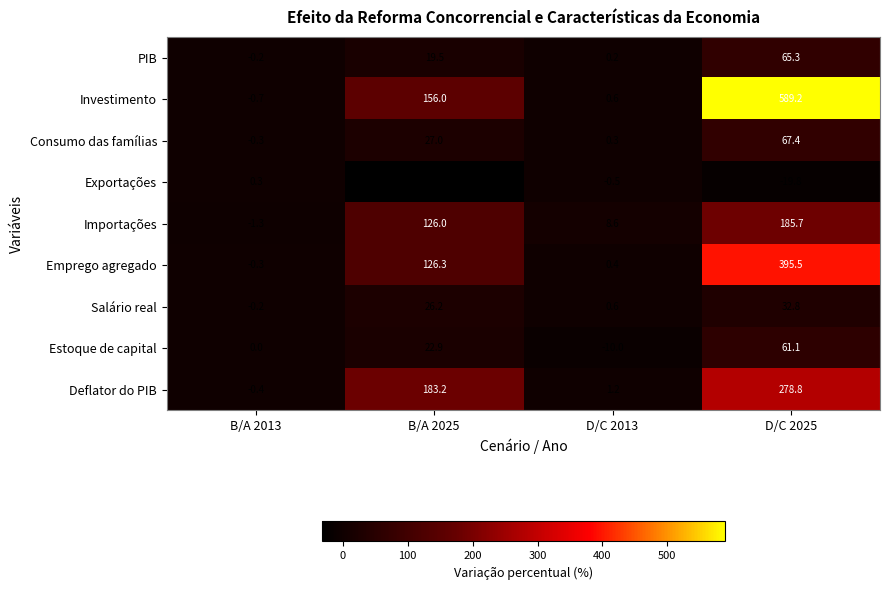

At which label is Importações closest to 92?

B/A 2025